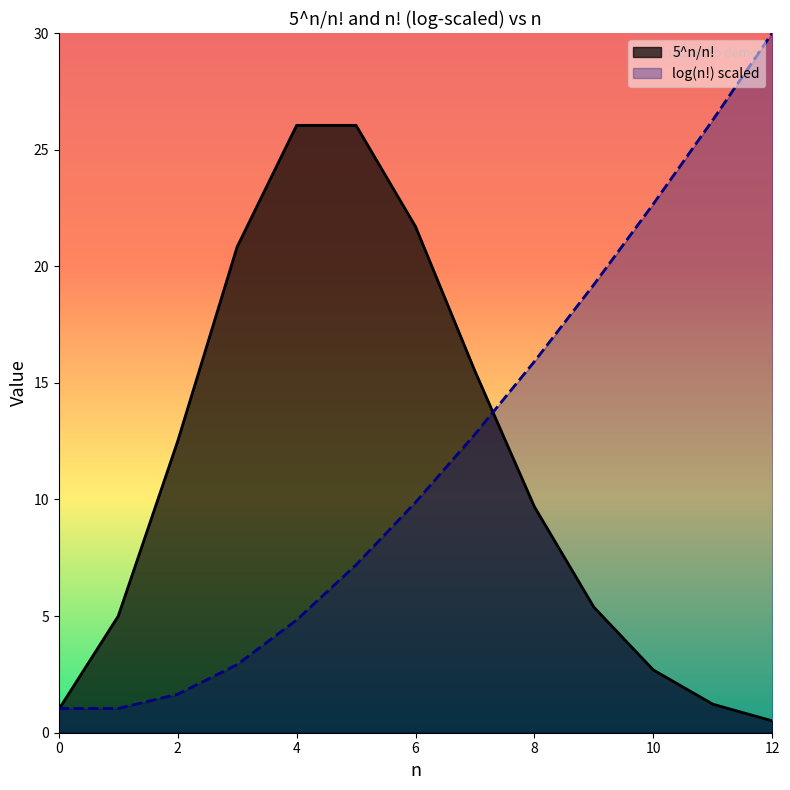

How many categories are shown in the chart?

13